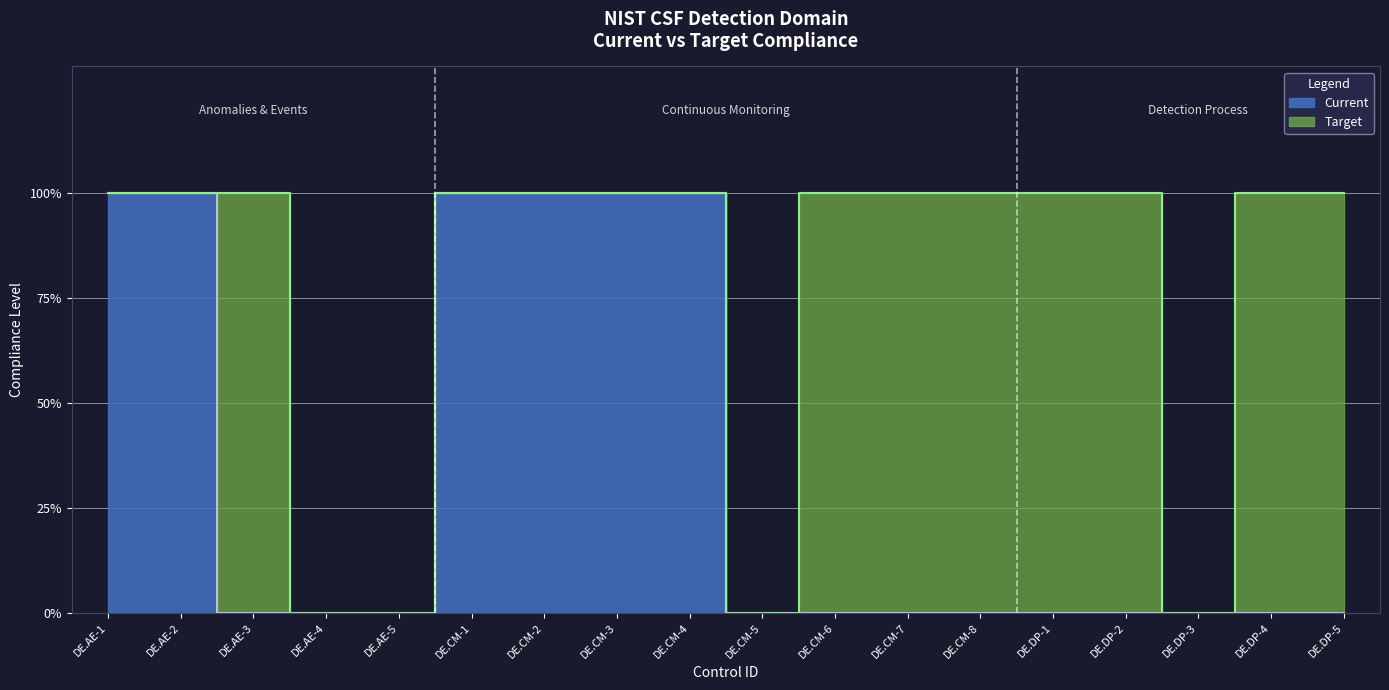

Rank the series by their maximum value, from lowest to highest.

Current, Target